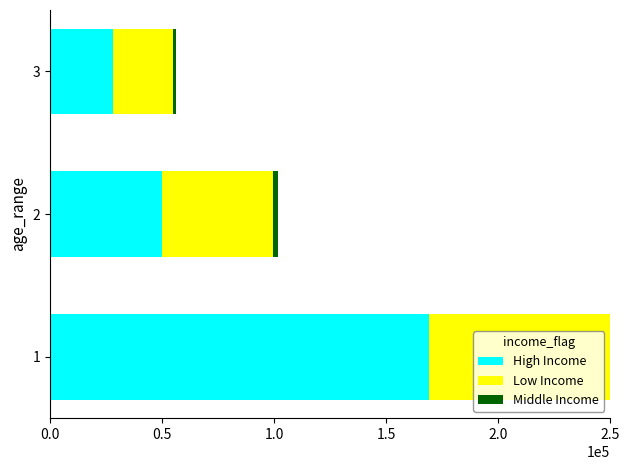

What value does the Middle Income series have at 2?

2152